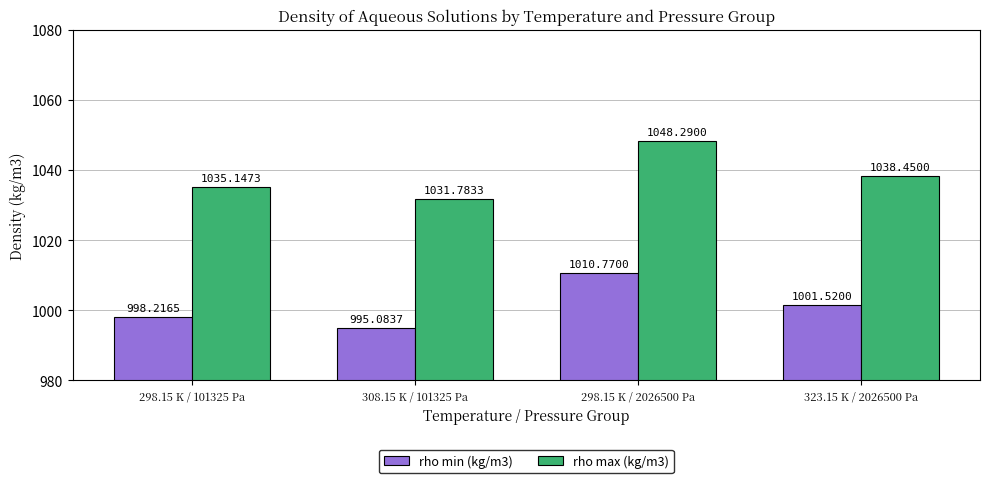

What is the label of the 2nd bar from the right?

298.15 K / 2026500 Pa